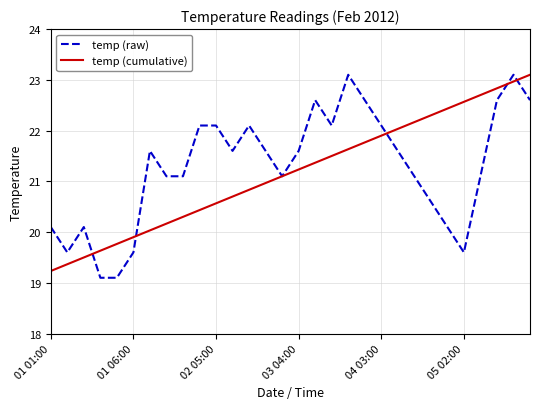

What is the lowest value of the temp (raw) series?

19.1